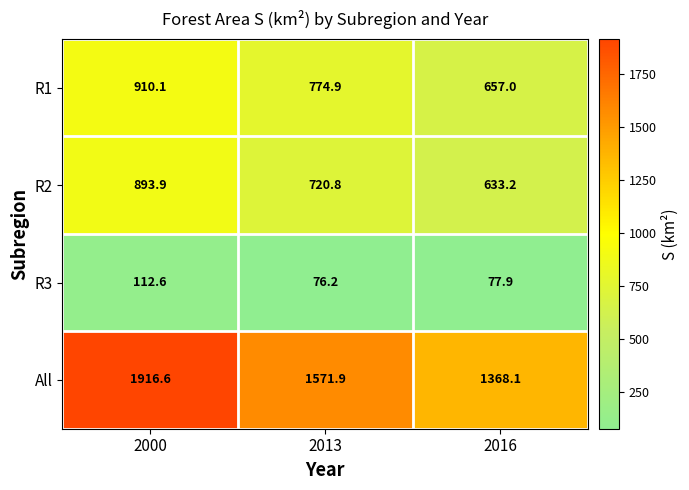

Between 2000 and 2016, which series saw the biggest shift?

All